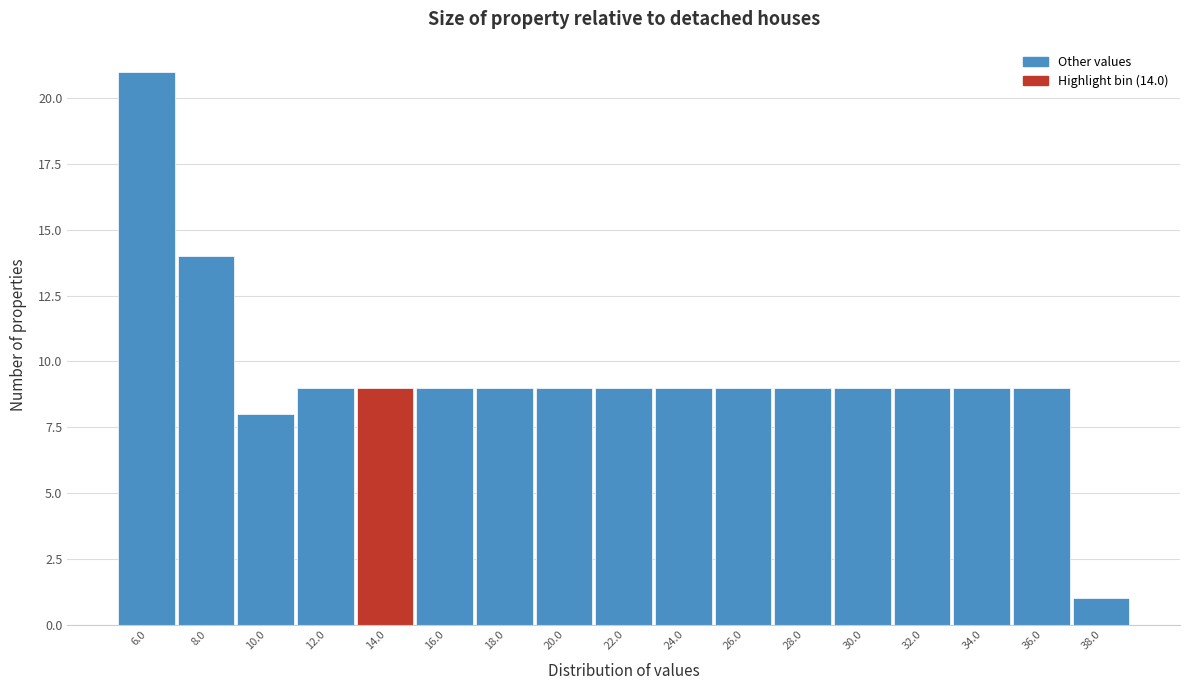

Reading left to right, transcribe all the data shown in this chart.

6.0=21	8.0=14	10.0=8	12.0=9	14.0=9	16.0=9	18.0=9	20.0=9	22.0=9	24.0=9	26.0=9	28.0=9	30.0=9	32.0=9	34.0=9	36.0=9	38.0=1